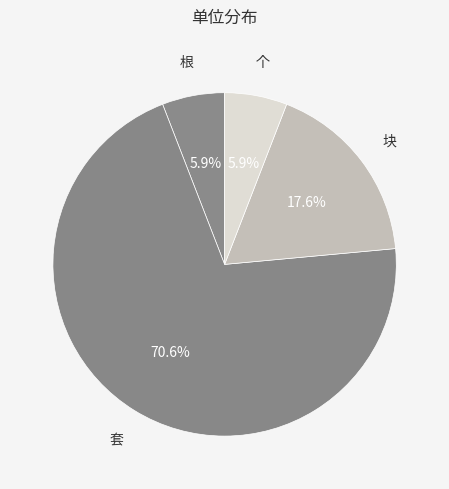

Count the number of slices in the pie.

4